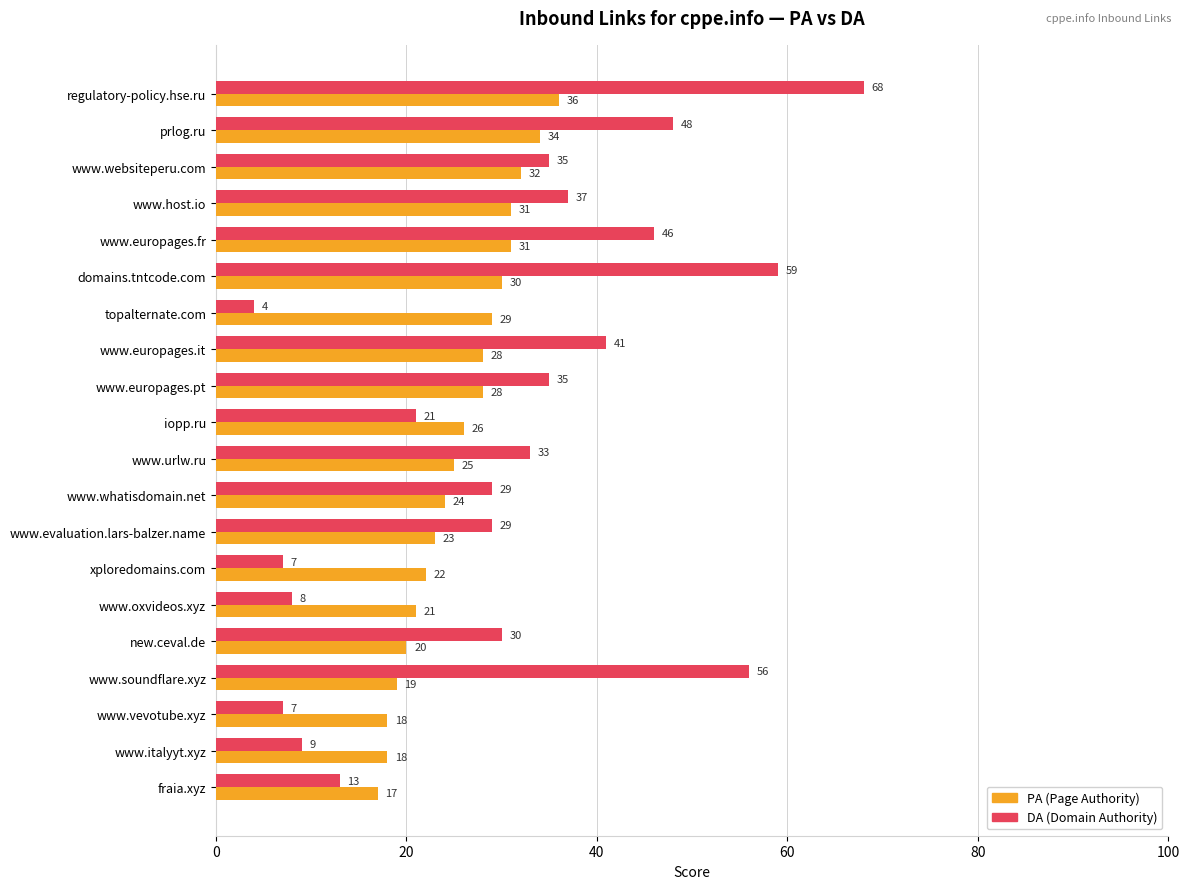

Which series has the largest total across all categories?

DA (Domain Authority)